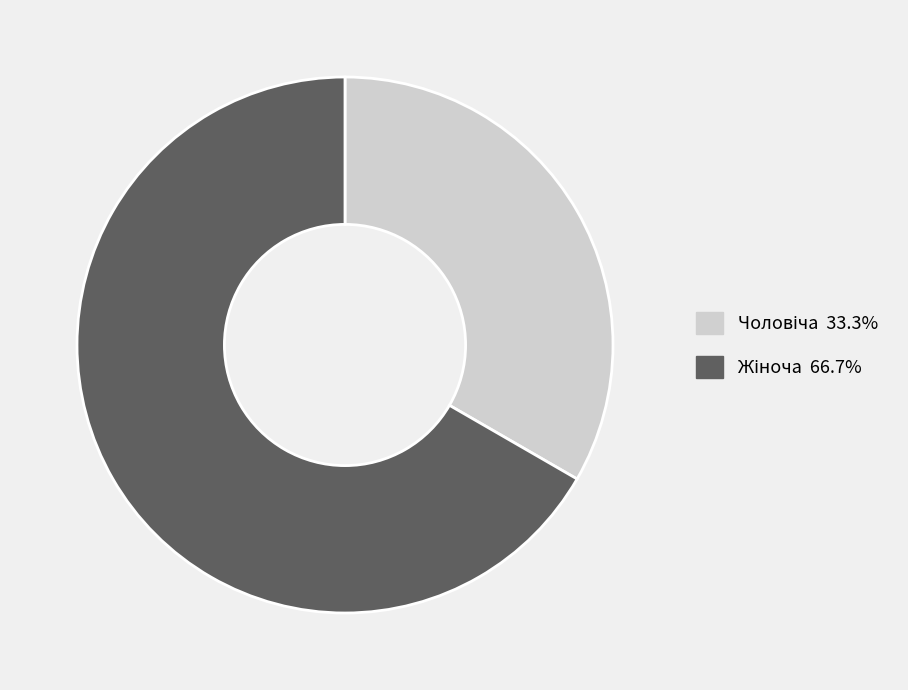

Is there any slice that represents more than half of the pie?

Yes